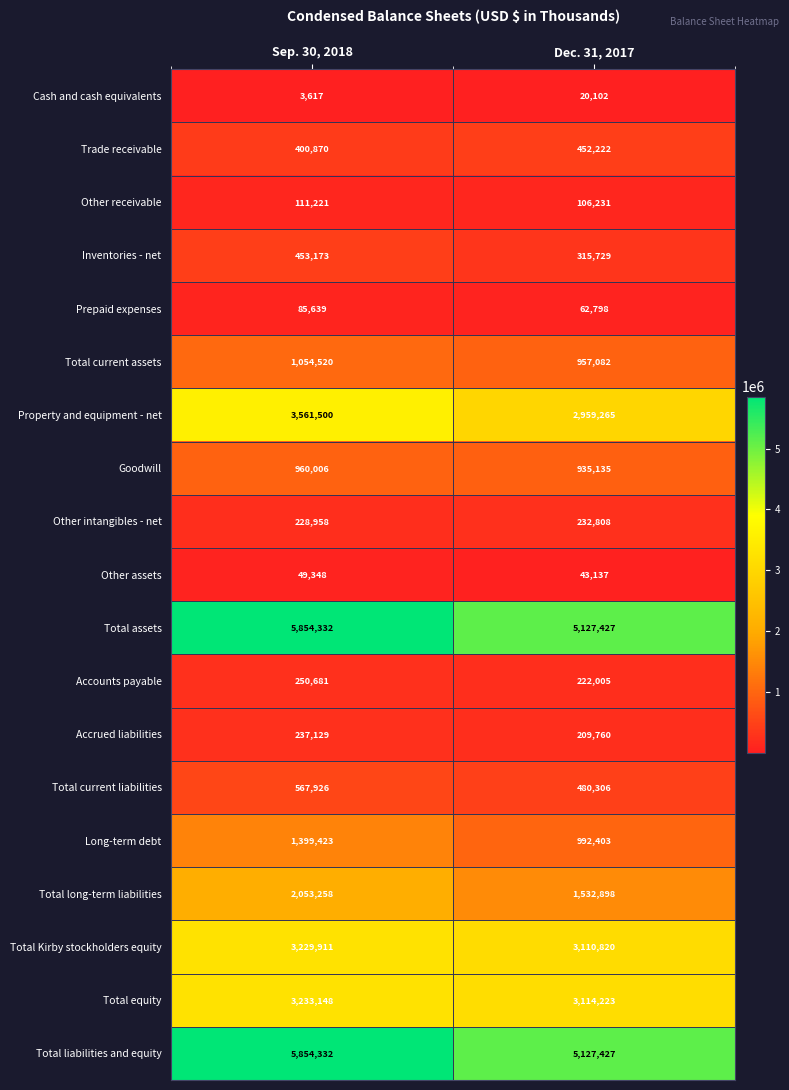

Is it true that Total current assets equals 677271 at Sep. 30, 2018?

False